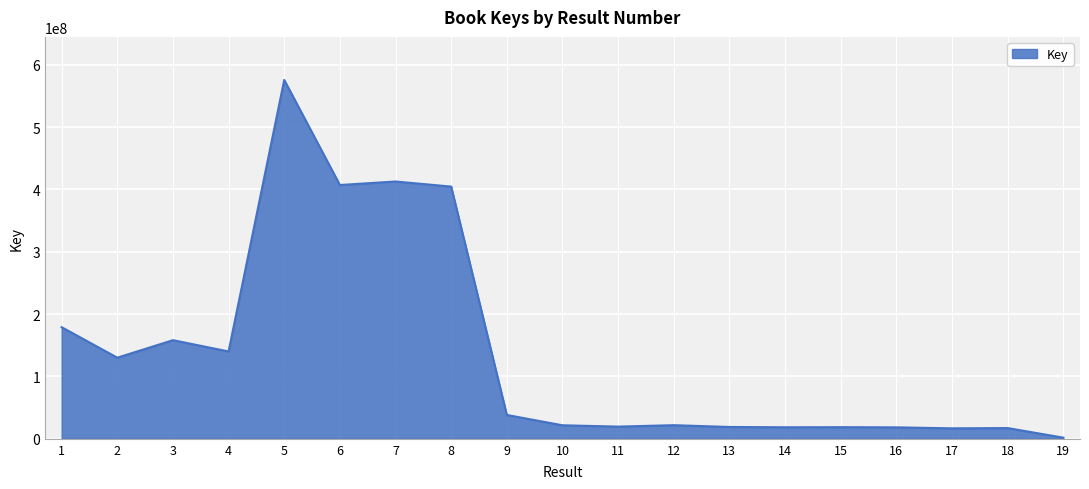

What is the maximum value shown in the chart?

575625587